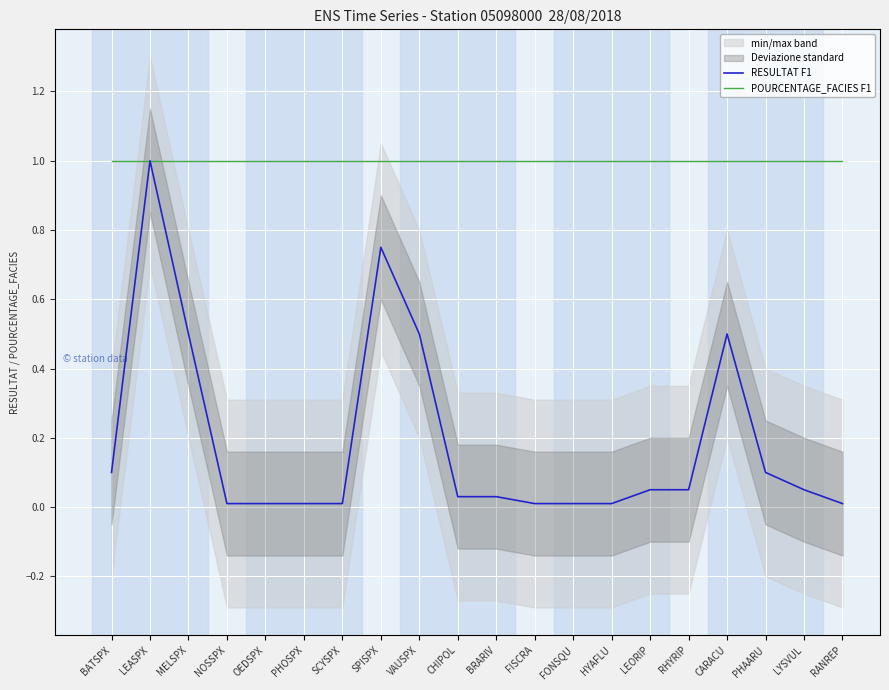

The POURCENTAGE_FACIES F1 series shows 1.0 at OEDSPX. True or false?

True